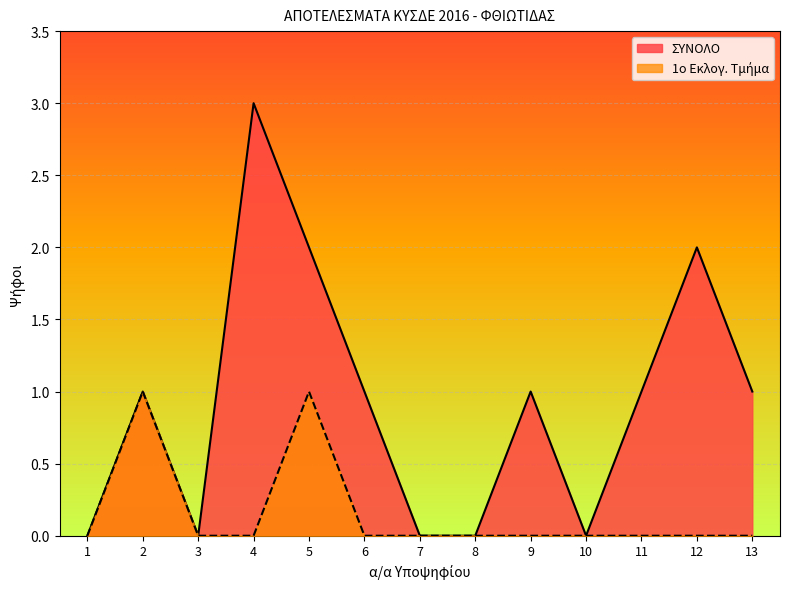

Between 5 and 7, which series saw the biggest shift?

ΣΥΝΟΛΟ